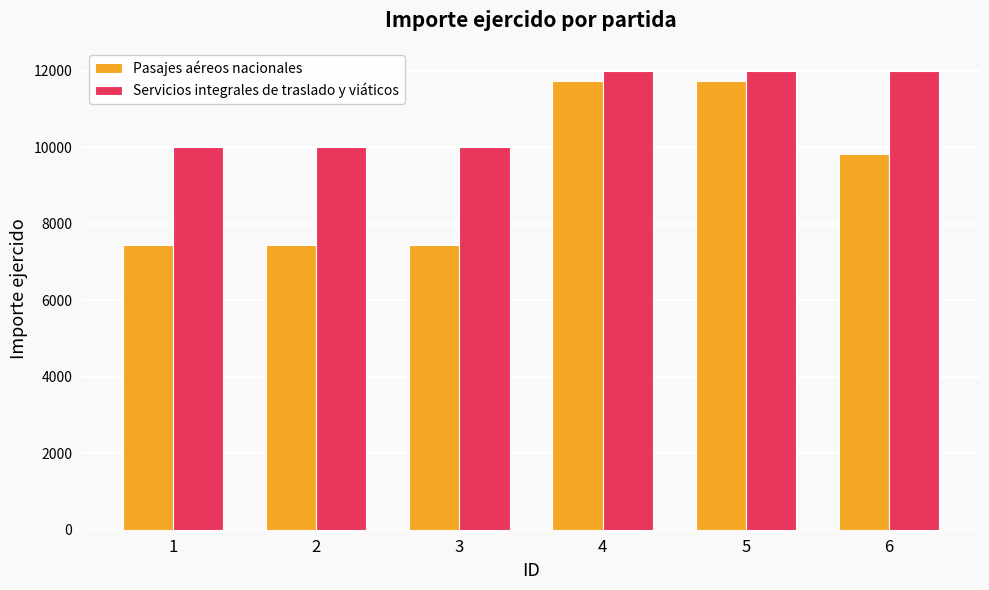

What is the total value across all series at 3?

17453